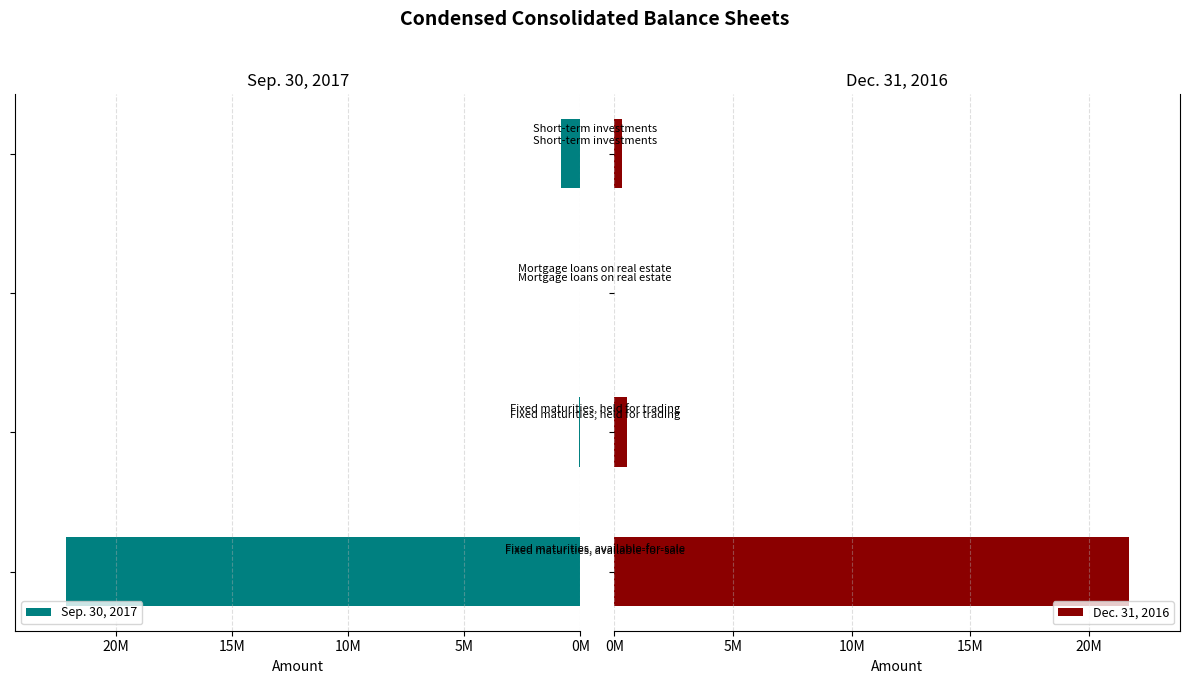

Rank the series by their maximum value, from lowest to highest.

Dec. 31, 2016, Sep. 30, 2017